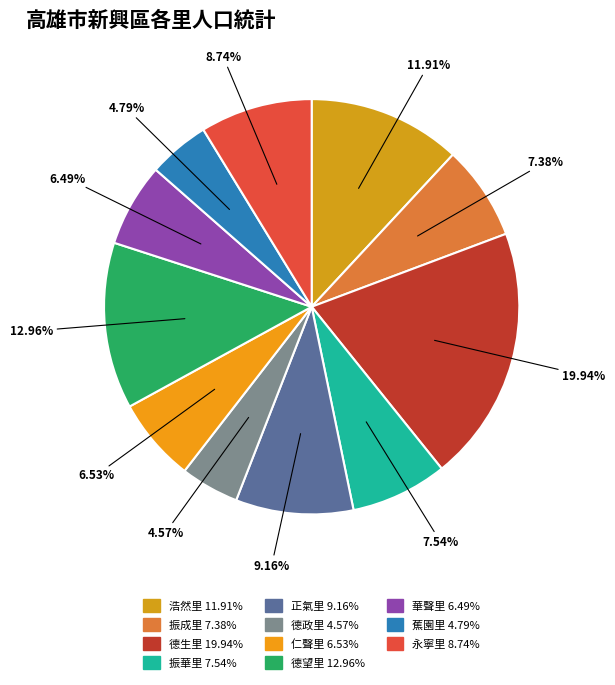

Which slice is the largest?

德生里